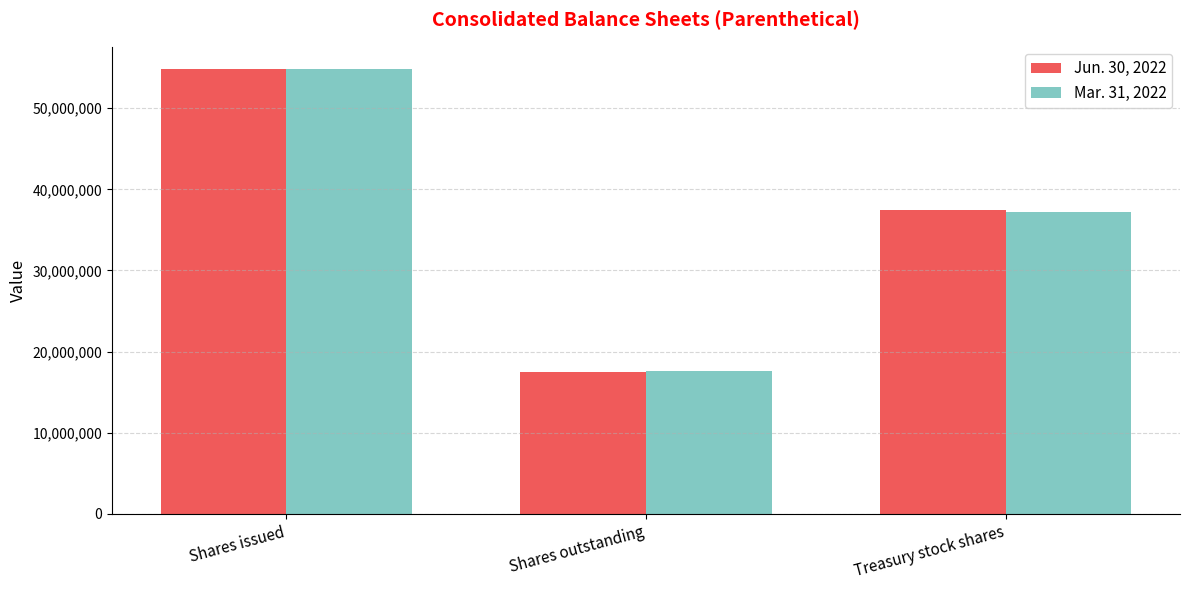

At which label does Mar. 31, 2022 first exceed 37219625?

Shares issued